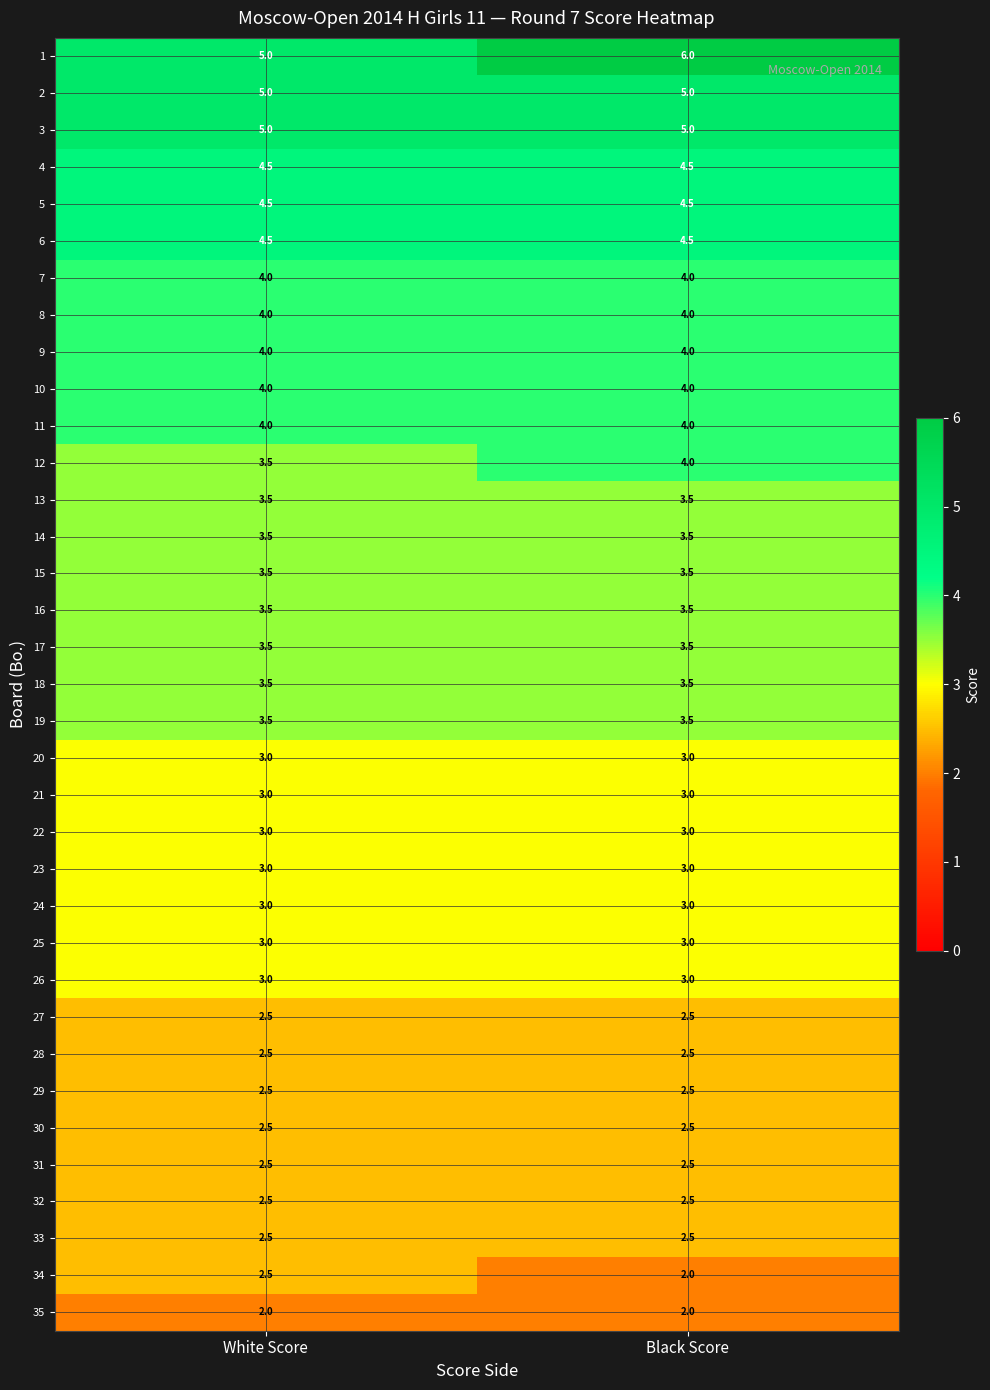

True or false: 30 has a value of 0.9 at Black Score.

False